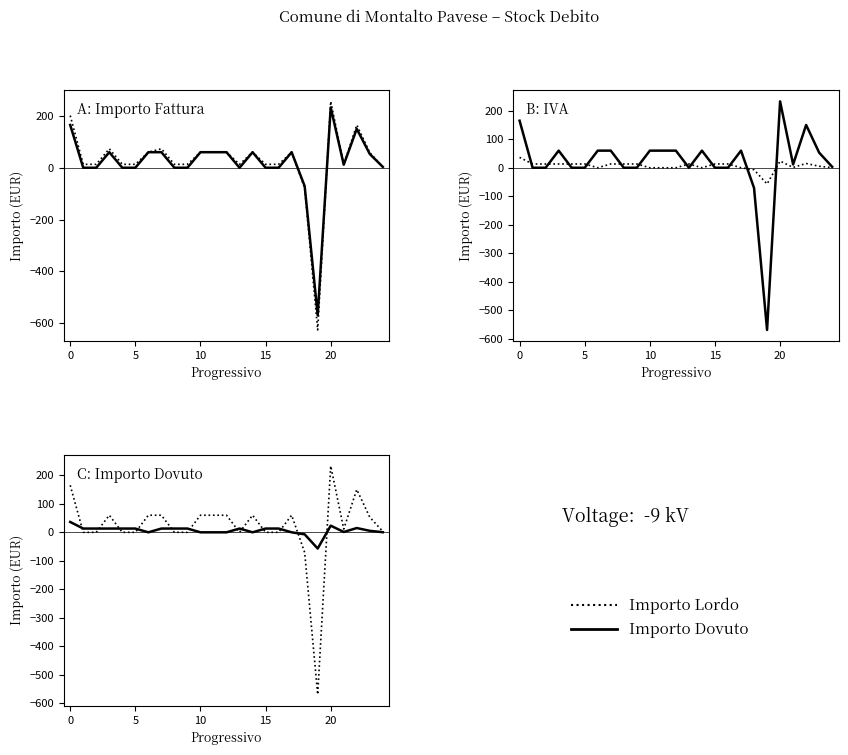

Is the value of Importo Lordo at 15 greater than the value of Importo Dovuto at 14?

No